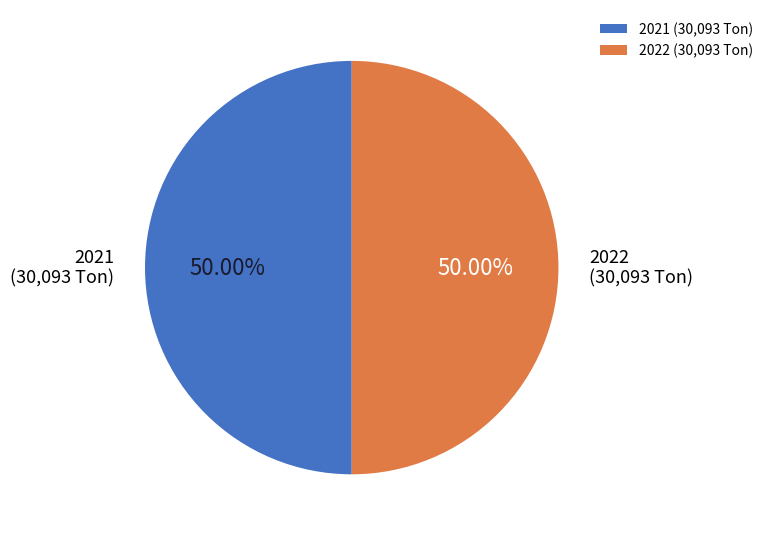

Is the sum of 2022 and 2021 greater than half?

Yes